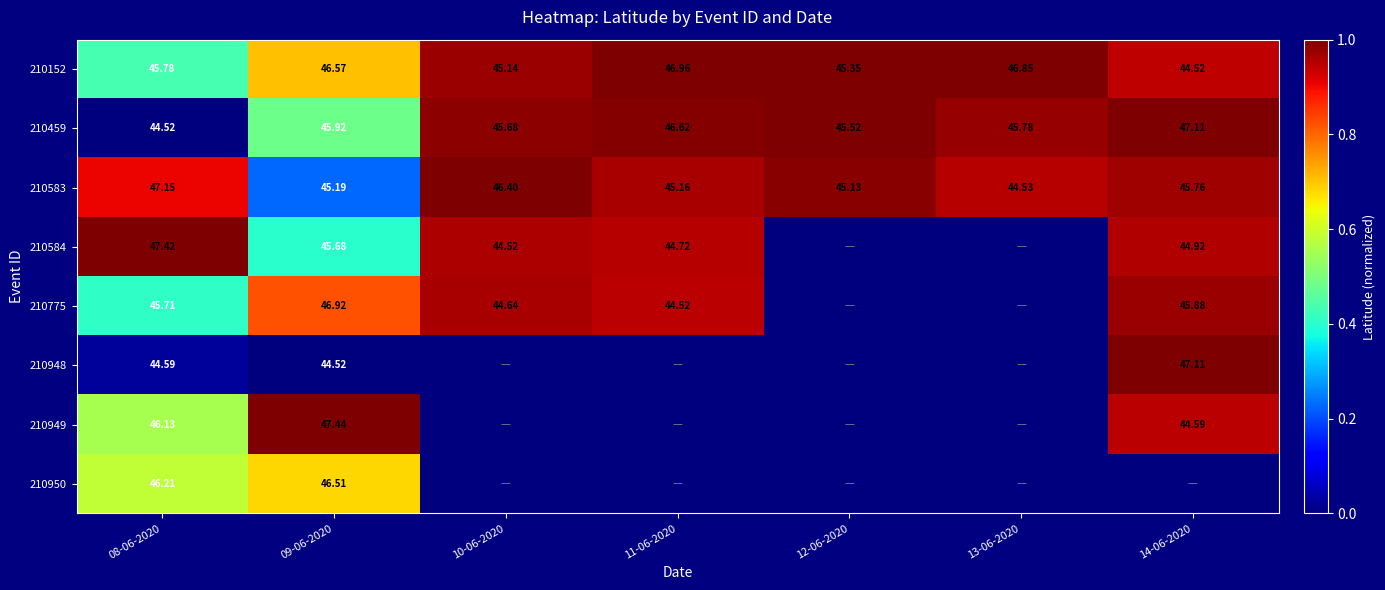

Is the value of 210152 at 10-06-2020 greater than the value of 210584 at 14-06-2020?

Yes